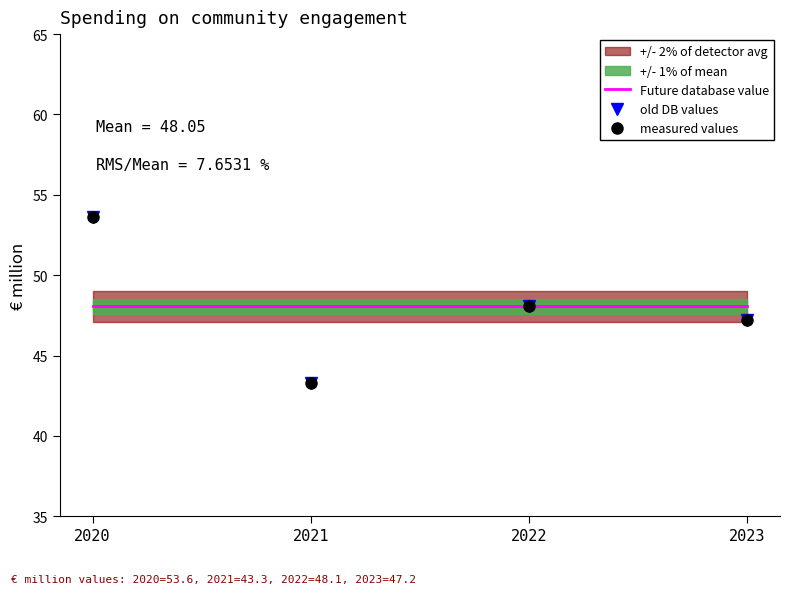

At which label does measured values reach its peak?

2020